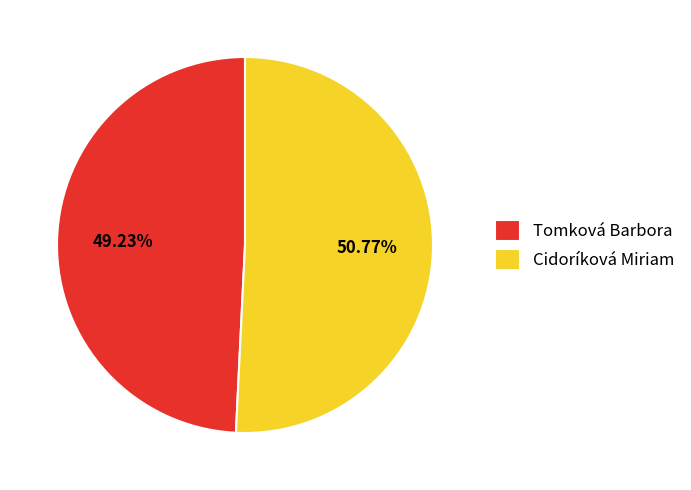

What is the ratio of the value at Cidoríková Miriam to the value at Tomková Barbora?

1.0